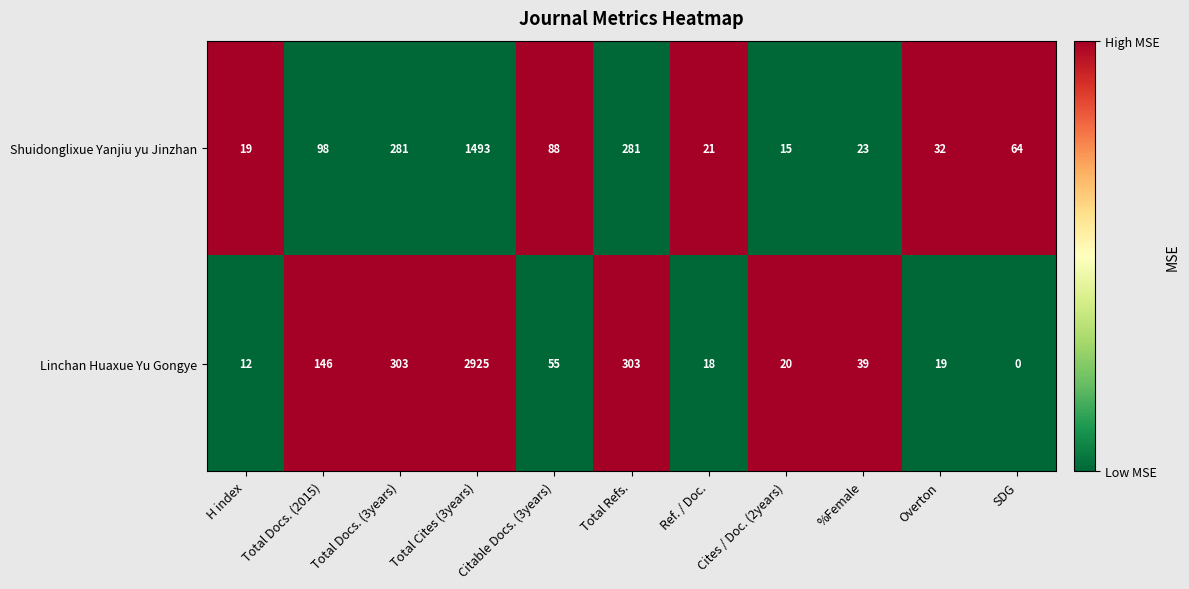

The value of Shuidonglixue Yanjiu yu Jinzhan at Citable Docs. (3years) is 88. True or false?

True